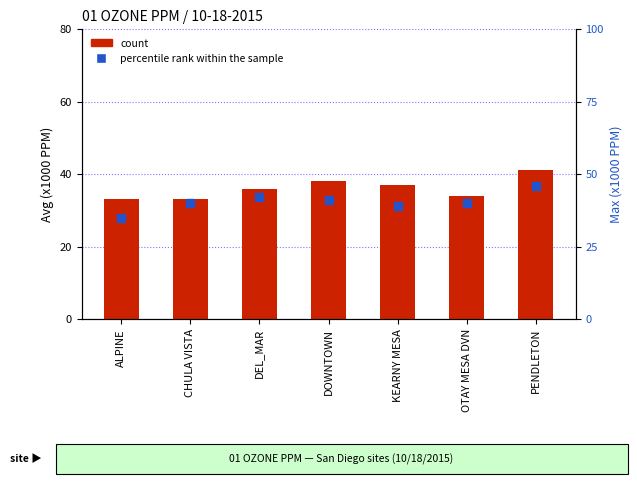

What are all the series names shown in the legend?

count, percentile rank within the sample